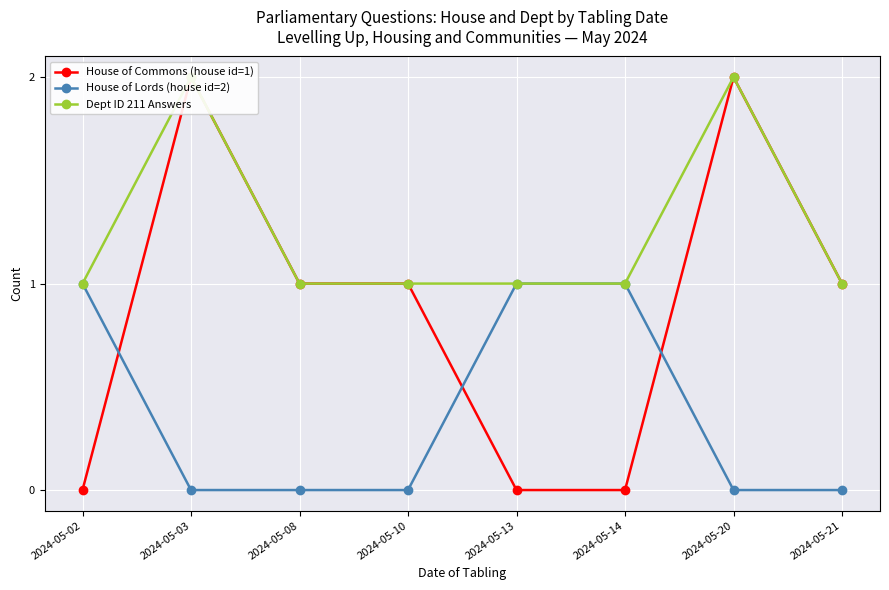

What is the value of the House of Commons (house id=1) point at the 3rd from the left?

1